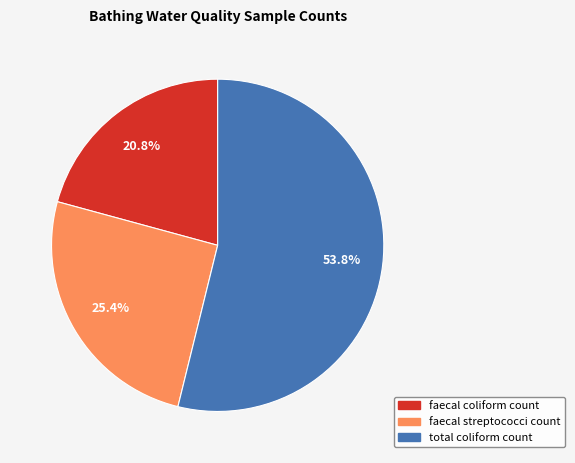

What percentage do faecal coliform count and faecal streptococci count together represent?

46.2%